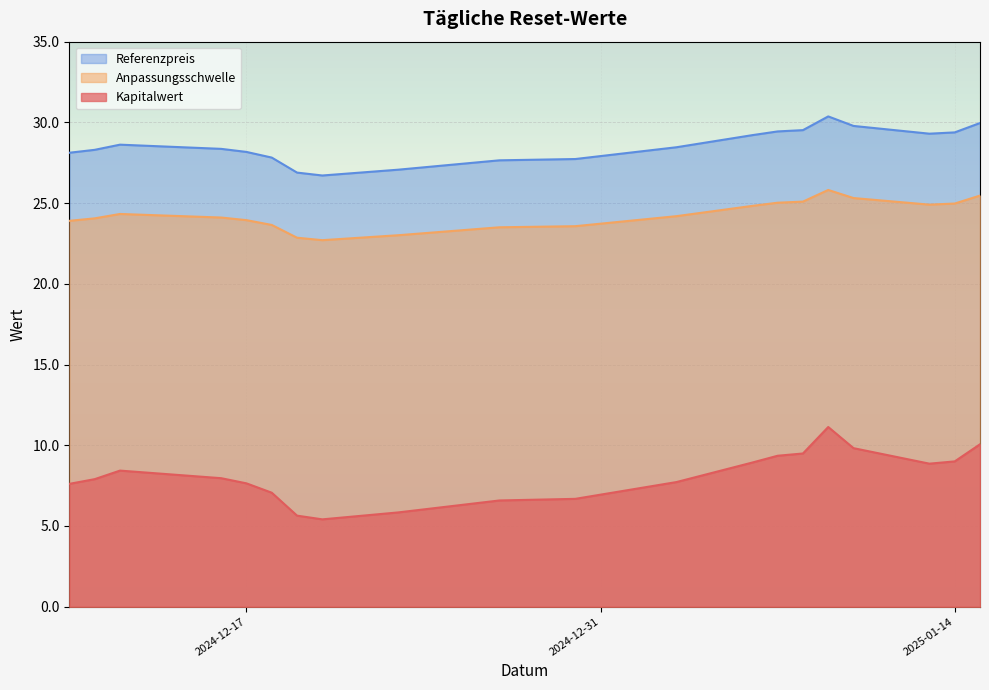

True or false: Anpassungsschwelle and Referenzpreis intersect in this chart.

False